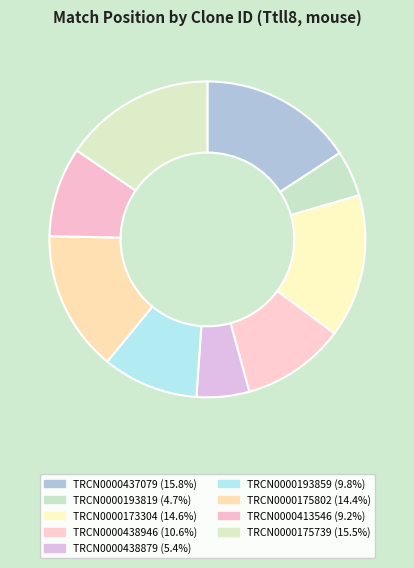

Rank the categories by value from highest to lowest.

TRCN0000437079, TRCN0000175739, TRCN0000173304, TRCN0000175802, TRCN0000438946, TRCN0000193859, TRCN0000413546, TRCN0000438879, TRCN0000193819